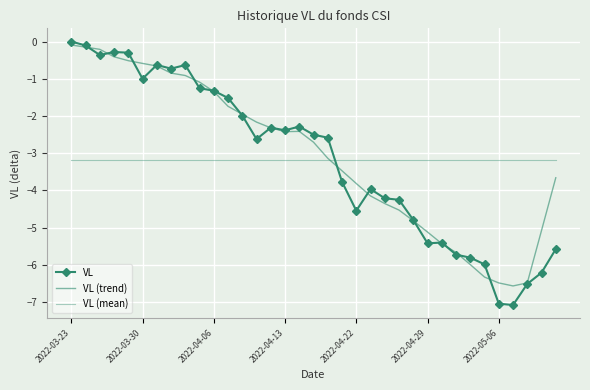

Reading right to left, list all the values displayed in this chart.

VL: -5.6	-6.2	-6.5	-7.1	-7.0	-6.0	-5.8	-5.7	-5.4	-5.4	-4.8	-4.3	-4.2	-4.0	-4.5	-3.8	-2.6	-2.5	-2.3	-2.4	-2.3	-2.6	-2.0	-1.5	-1.3	-1.3	-0.6	-0.7	-0.6	-1.0	-0.3	-0.3	-0.4	-0.1	0.0
VL (trend): -3.7	-5.1	-6.5	-6.6	-6.5	-6.3	-6.0	-5.7	-5.4	-5.1	-4.8	-4.5	-4.4	-4.2	-3.8	-3.5	-3.1	-2.7	-2.4	-2.4	-2.3	-2.2	-2.0	-1.7	-1.3	-1.1	-0.9	-0.8	-0.7	-0.6	-0.5	-0.4	-0.2	-0.2	-0.1
VL (mean): -3.2	-3.2	-3.2	-3.2	-3.2	-3.2	-3.2	-3.2	-3.2	-3.2	-3.2	-3.2	-3.2	-3.2	-3.2	-3.2	-3.2	-3.2	-3.2	-3.2	-3.2	-3.2	-3.2	-3.2	-3.2	-3.2	-3.2	-3.2	-3.2	-3.2	-3.2	-3.2	-3.2	-3.2	-3.2